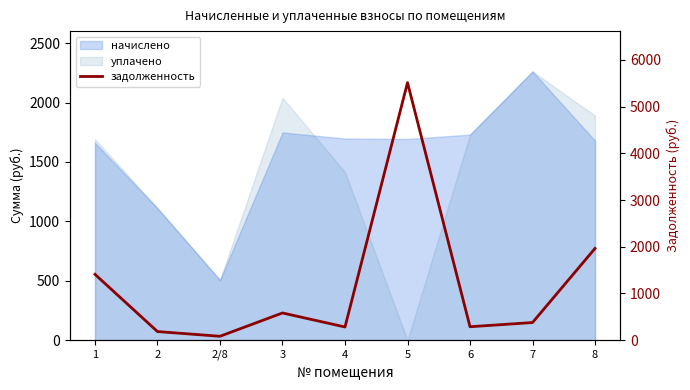

What is the average value?

1187.6